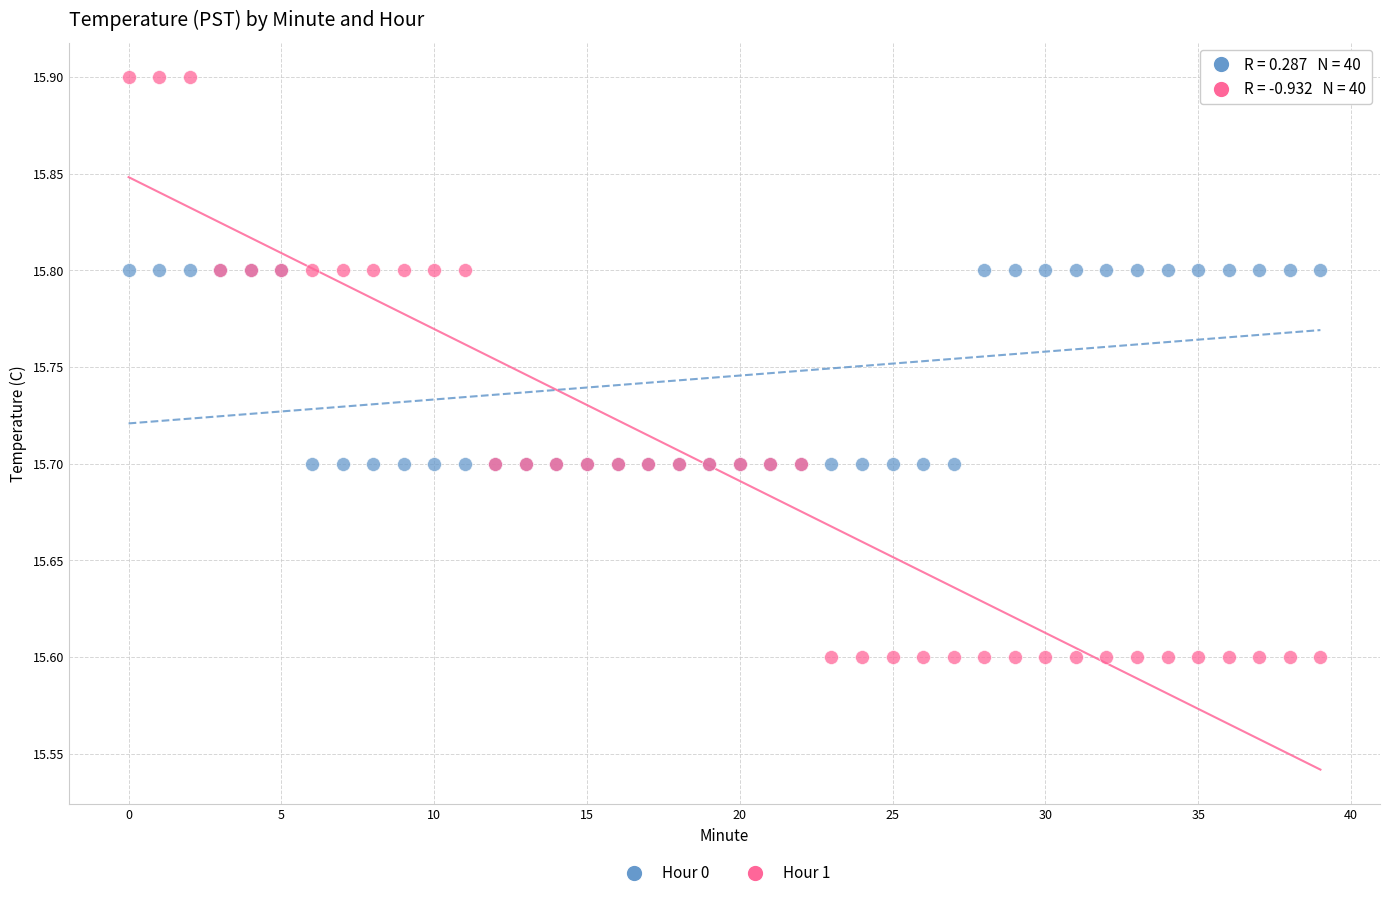

Which series reaches the maximum Y coordinate?

Hour 1